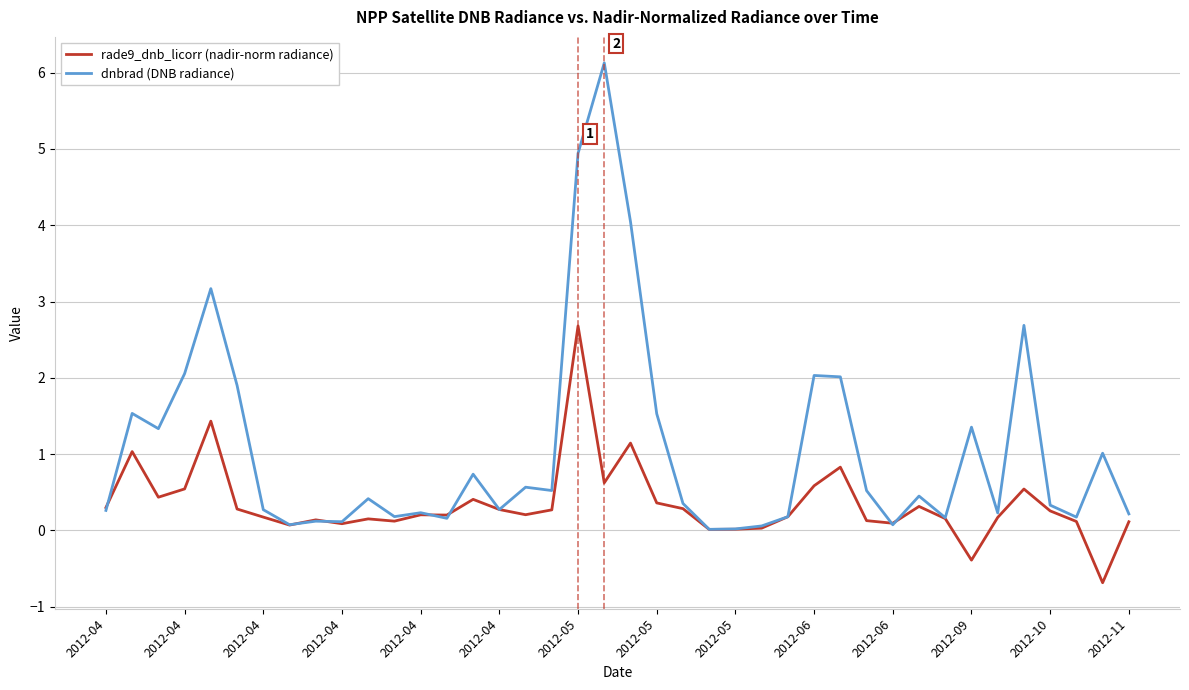

Which series has the largest total across all categories?

dnbrad (DNB radiance)